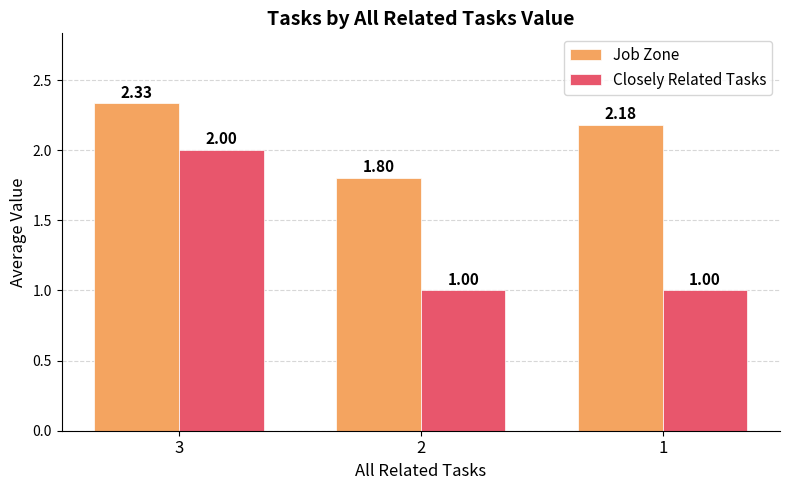

Rank the series by their maximum value, from highest to lowest.

Job Zone, Closely Related Tasks